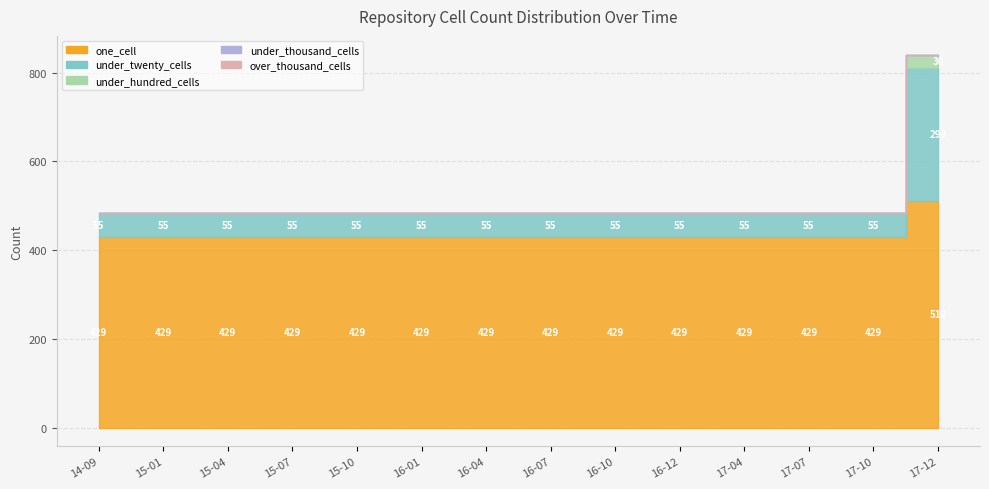

What is the spread (max minus min) of values at 2017-04-12?

429